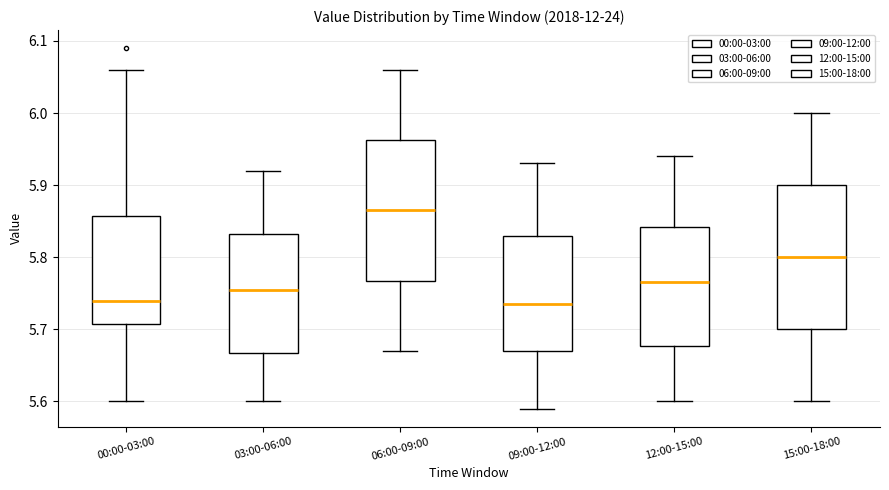

Reading left to right, read every box against the y-axis: the position of its median line, the range the box covers, and the ends of its whiskers. The values are not printed on the chart, so give them approximately, as read against the axis.

00:00-03:00: median 5.74, box 5.71 to 5.86, whiskers 5.60 to 6.06
03:00-06:00: median 5.76, box 5.67 to 5.83, whiskers 5.60 to 5.92
06:00-09:00: median 5.87, box 5.77 to 5.96, whiskers 5.67 to 6.06
09:00-12:00: median 5.74, box 5.67 to 5.83, whiskers 5.59 to 5.93
12:00-15:00: median 5.77, box 5.68 to 5.84, whiskers 5.60 to 5.94
15:00-18:00: median 5.80, box 5.70 to 5.90, whiskers 5.60 to 6.00